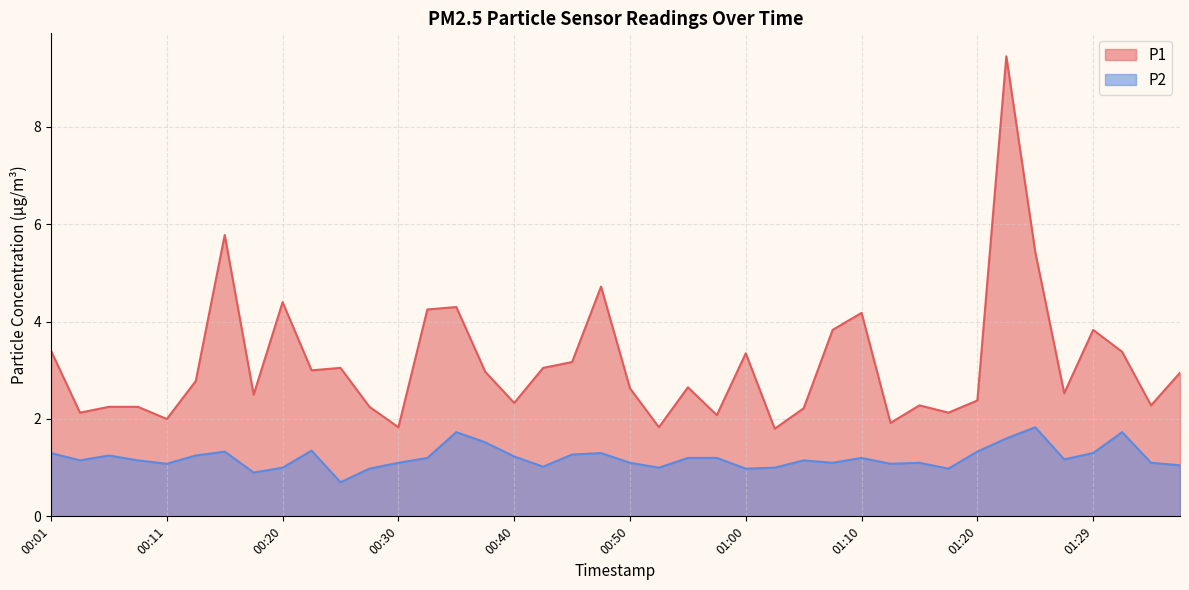

Is the value of P2 at 00:45 greater than the value of P1 at 01:00?

No